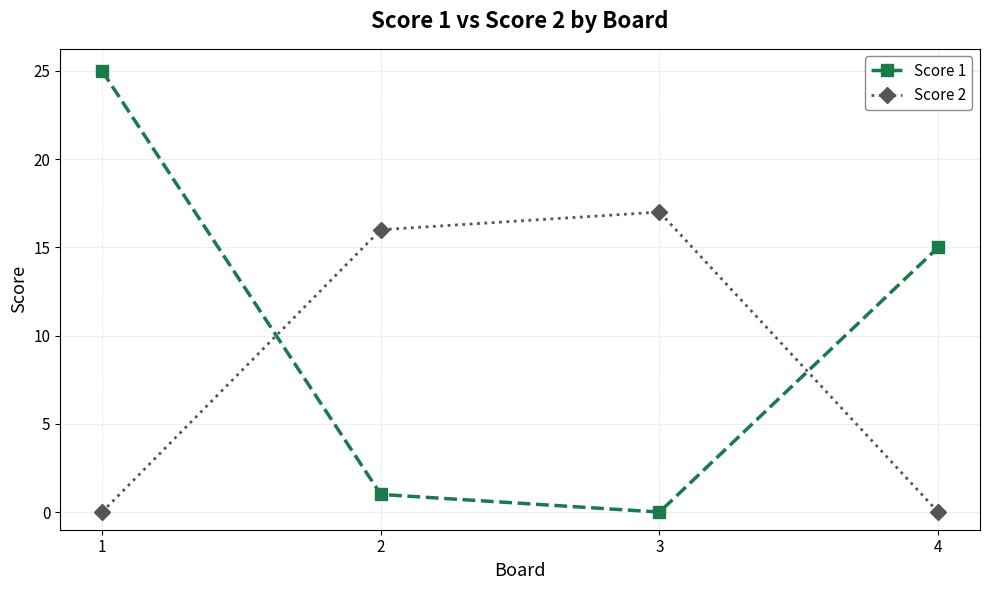

Count the number of data series in this chart.

2